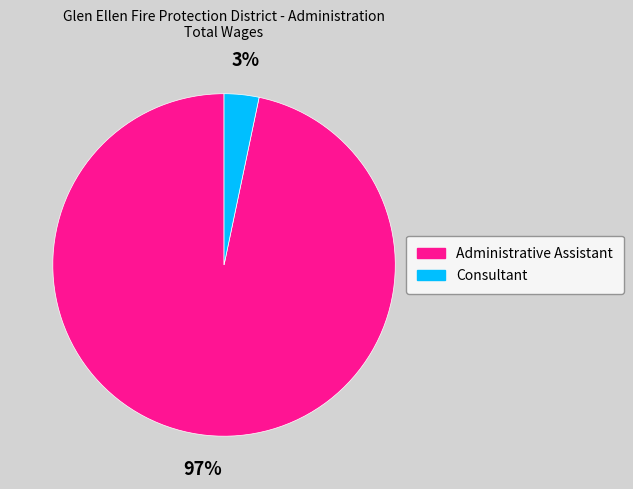

Which has a higher value, Consultant or Administrative Assistant?

Administrative Assistant